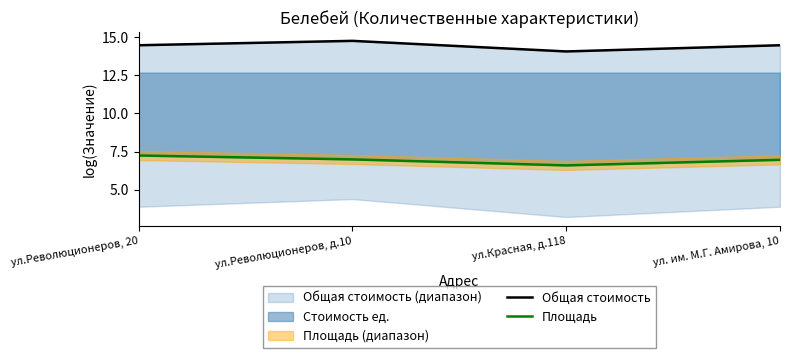

The value of Площадь at ул. им. М.Г. Амирова, 10 is 7.0. True or false?

True